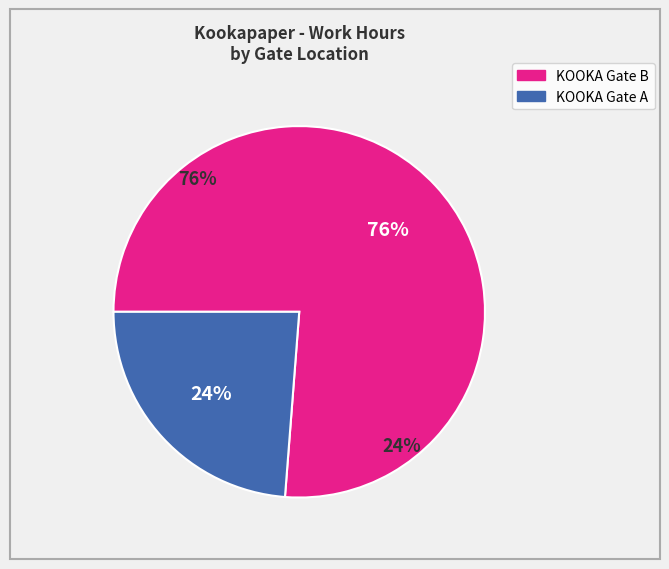

Does 7 account for over 50% of the chart?

No